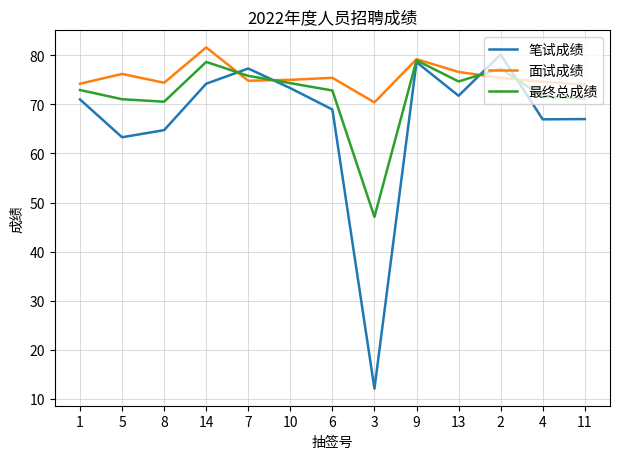

What is the average value of the 面试成绩 series?

75.5